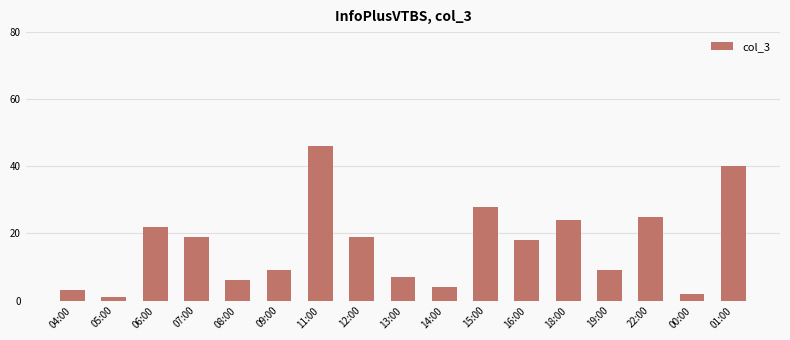

What value does the data have at 16:00?

18